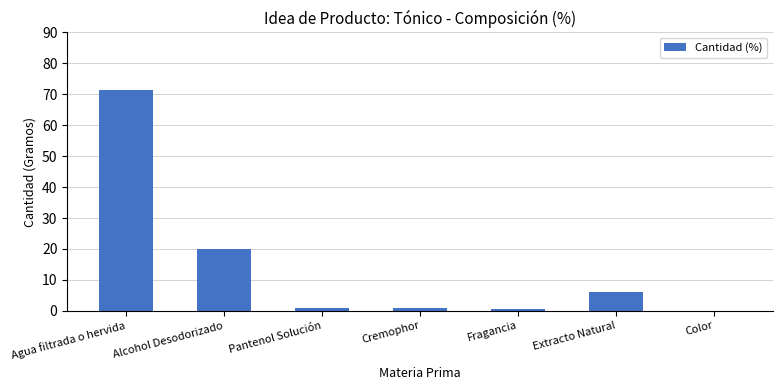

What is the sum of all values?

100.0